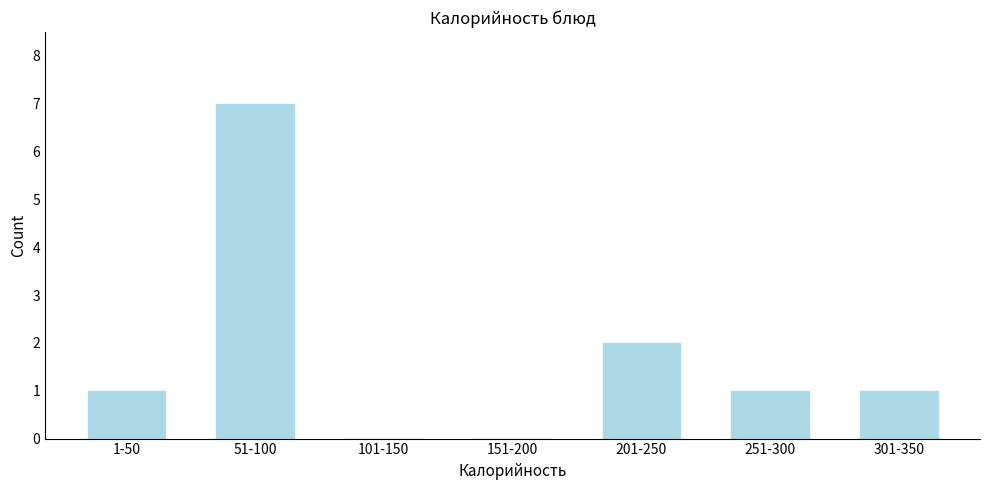

Reading left to right, what are all the values shown in this chart?

1-50=1	51-100=7	101-150=0	151-200=0	201-250=2	251-300=1	301-350=1